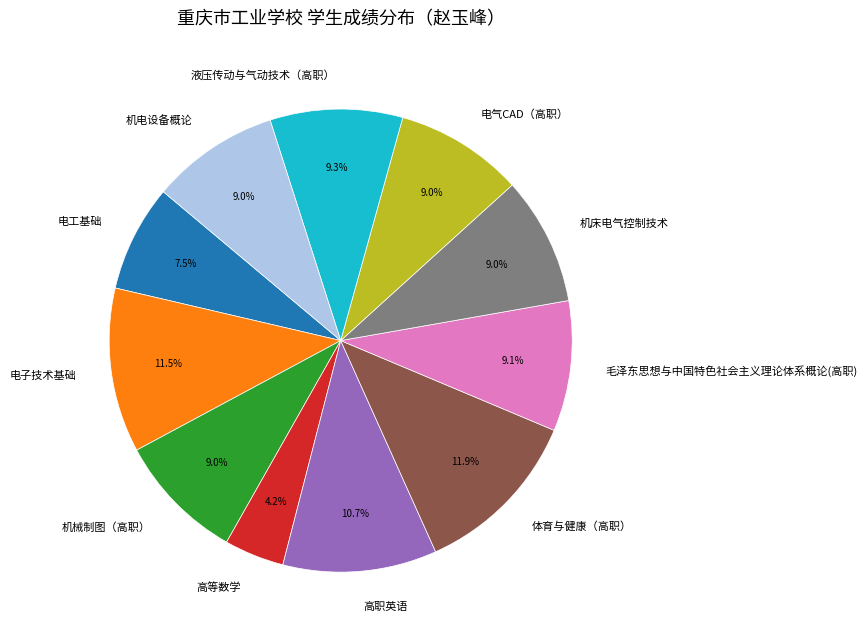

Which category has the smallest portion of the pie?

高等数学